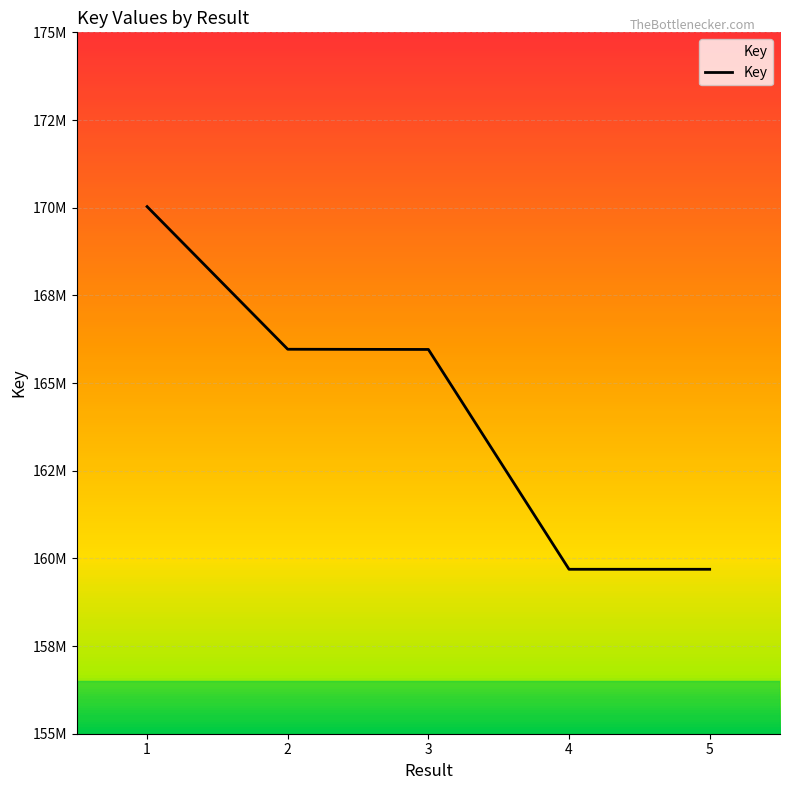

Reading left to right, list all the values displayed in this chart.

170030734	165962990	165957427	159688816	159688723